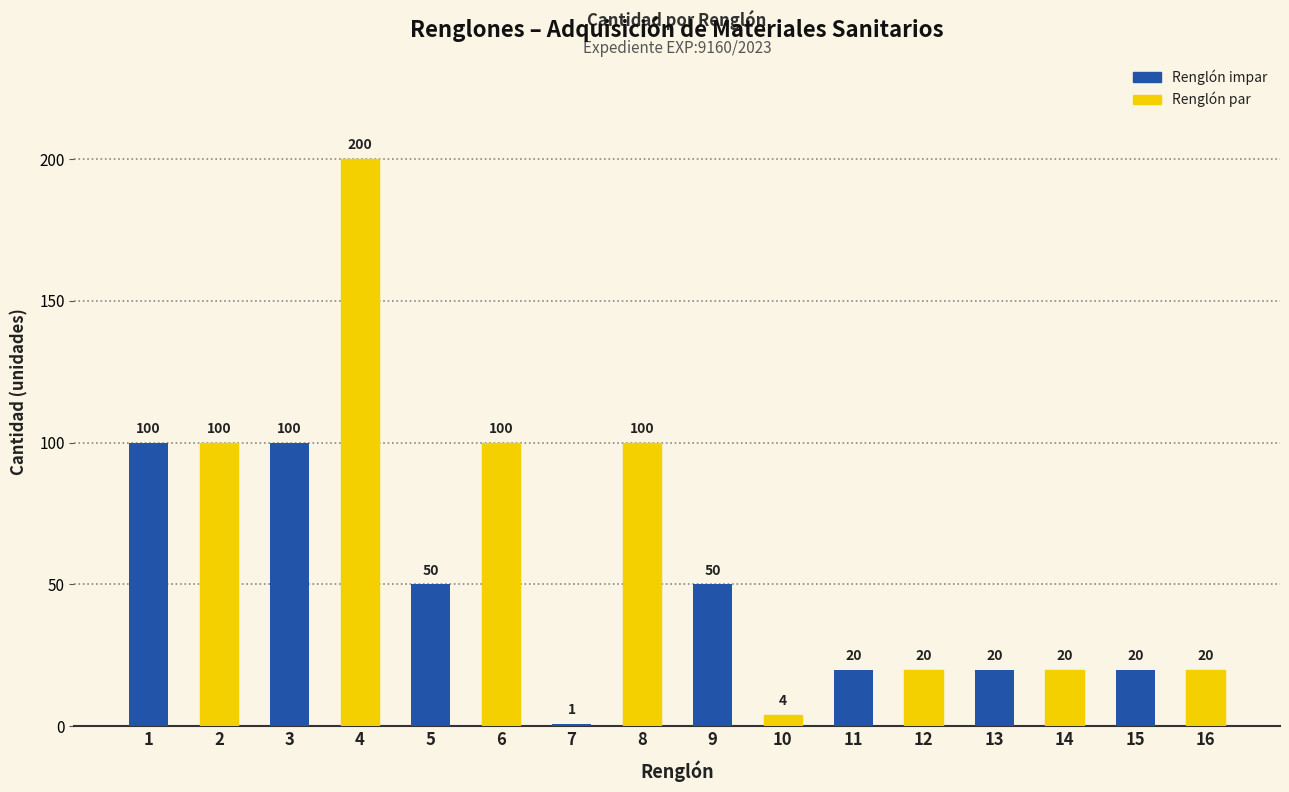

Reading right to left, extract all data points from this chart.

16=20	15=20	14=20	13=20	12=20	11=20	10=4	9=50	8=100	7=1	6=100	5=50	4=200	3=100	2=100	1=100